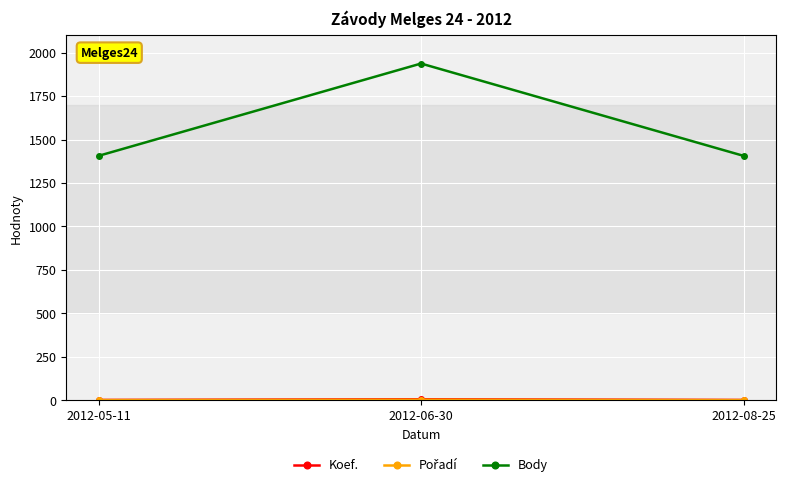

Is this an area chart (filled region under the line)?

No